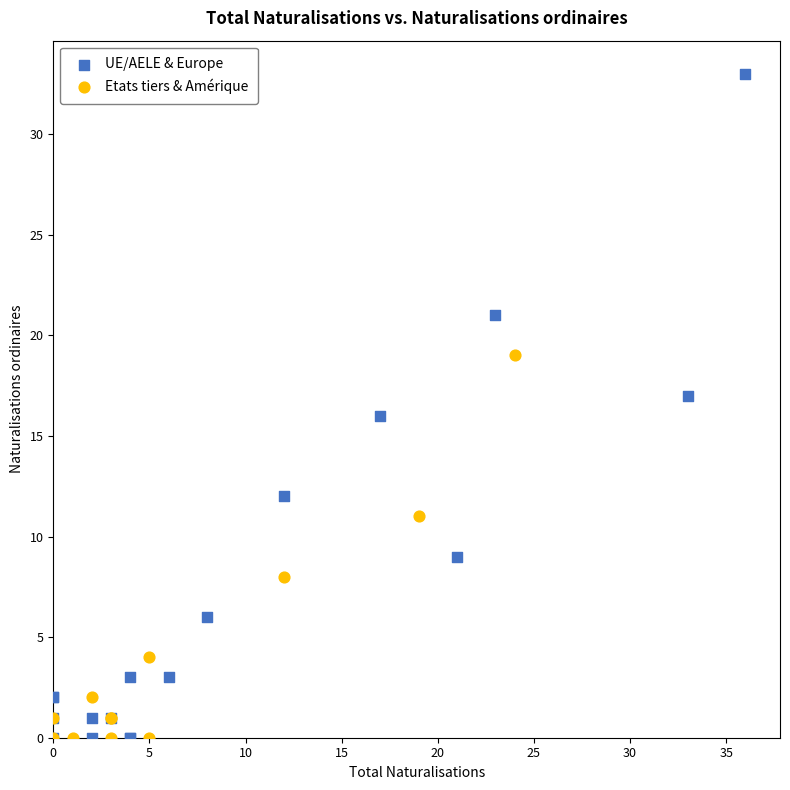

Which series has the largest Y range (max minus min)?

UE/AELE & Europe